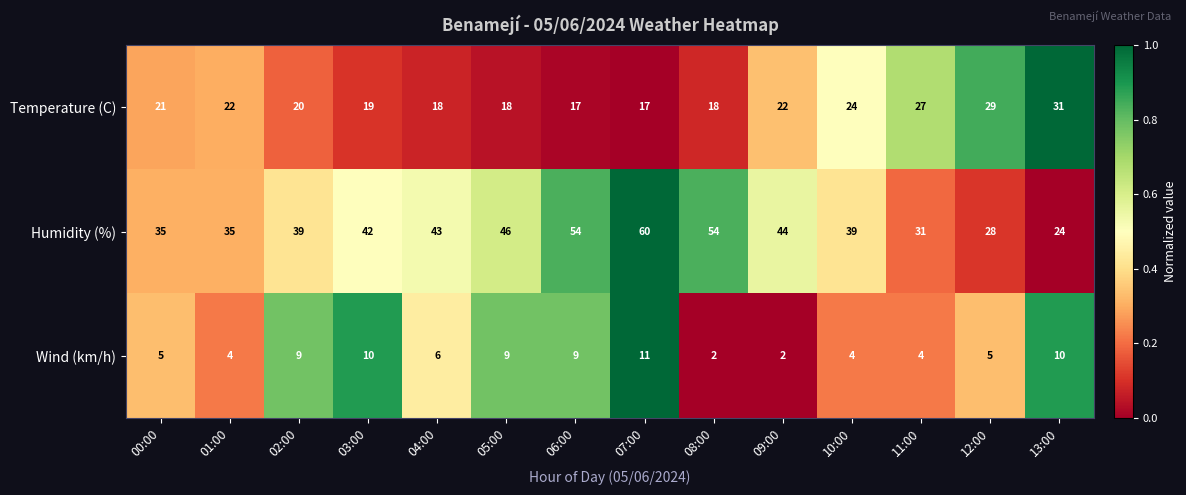

Which category has the highest value across all series?

07:00